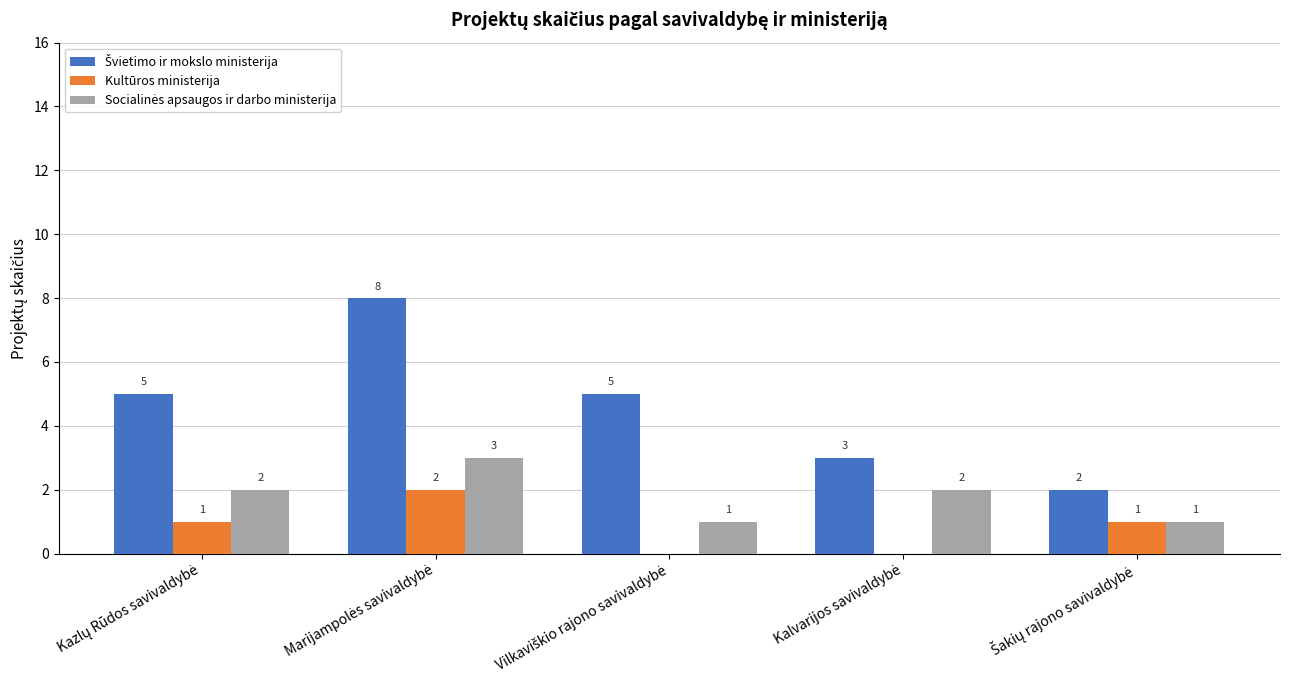

What is the sum of all Kultūros ministerija values?

4